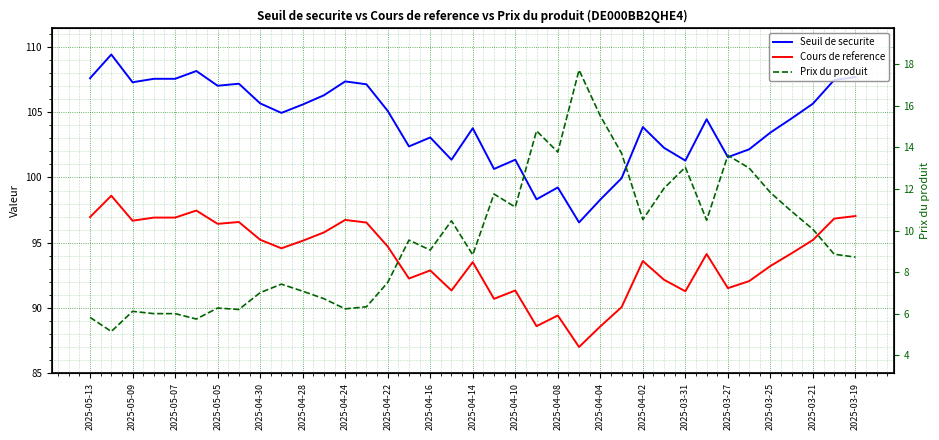

True or false: Seuil de securite and Cours de reference intersect in this chart.

False